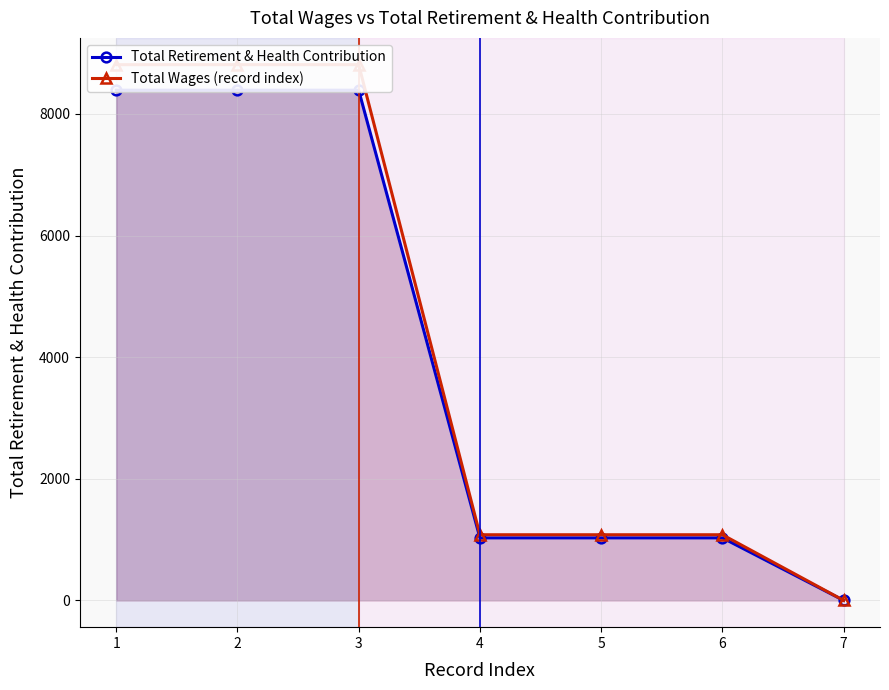

True or false: Total Retirement & Health Contribution has a value of 1028.0 at 5.

True